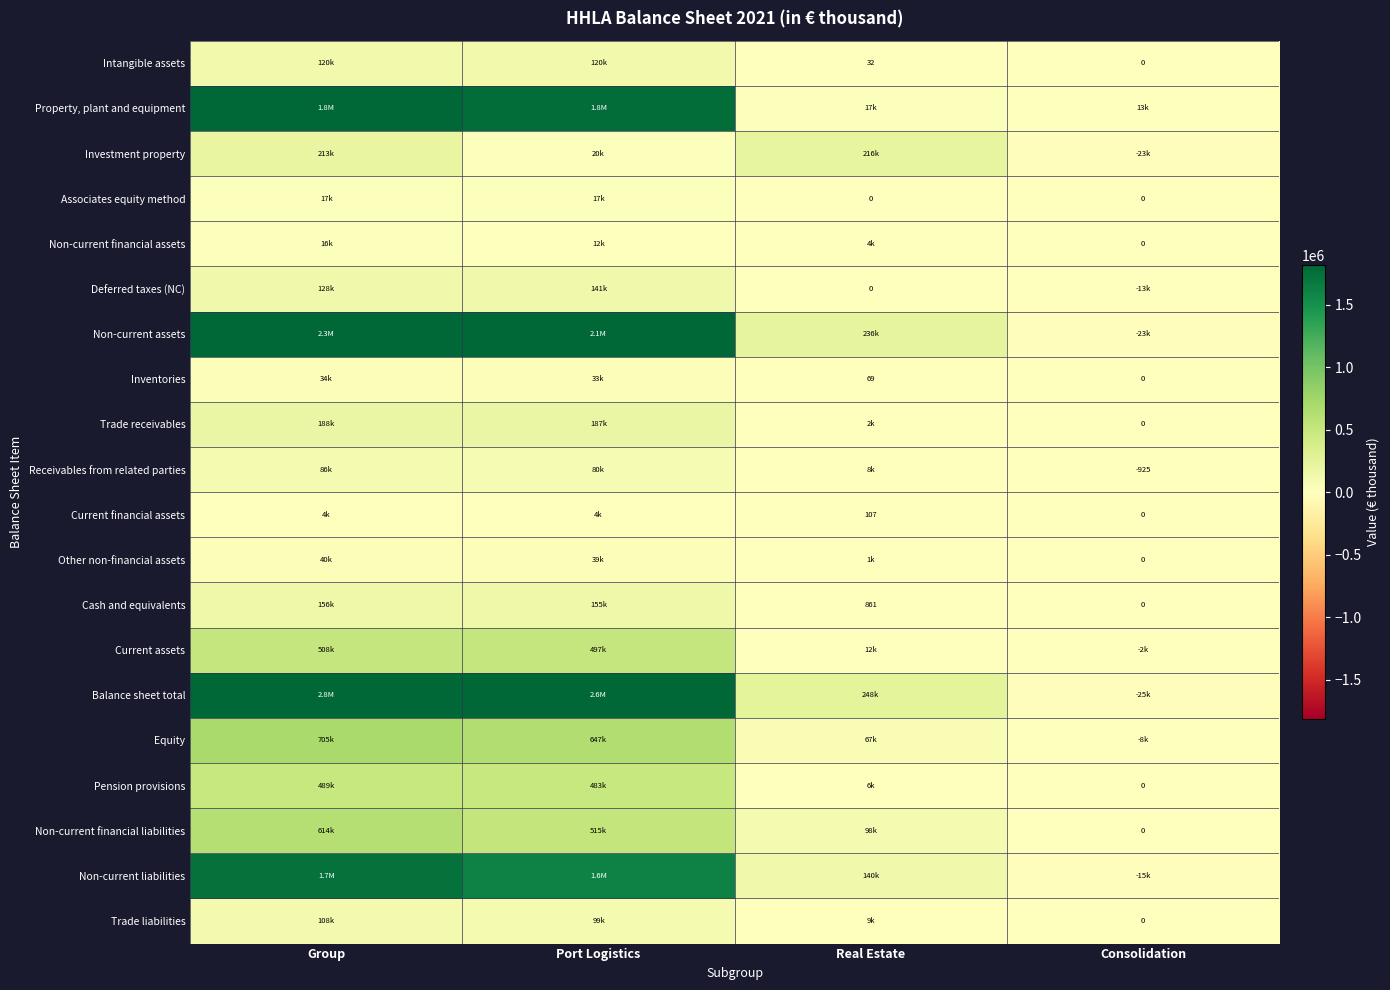

Is it true that Inventories equals 99 at Real Estate?

False